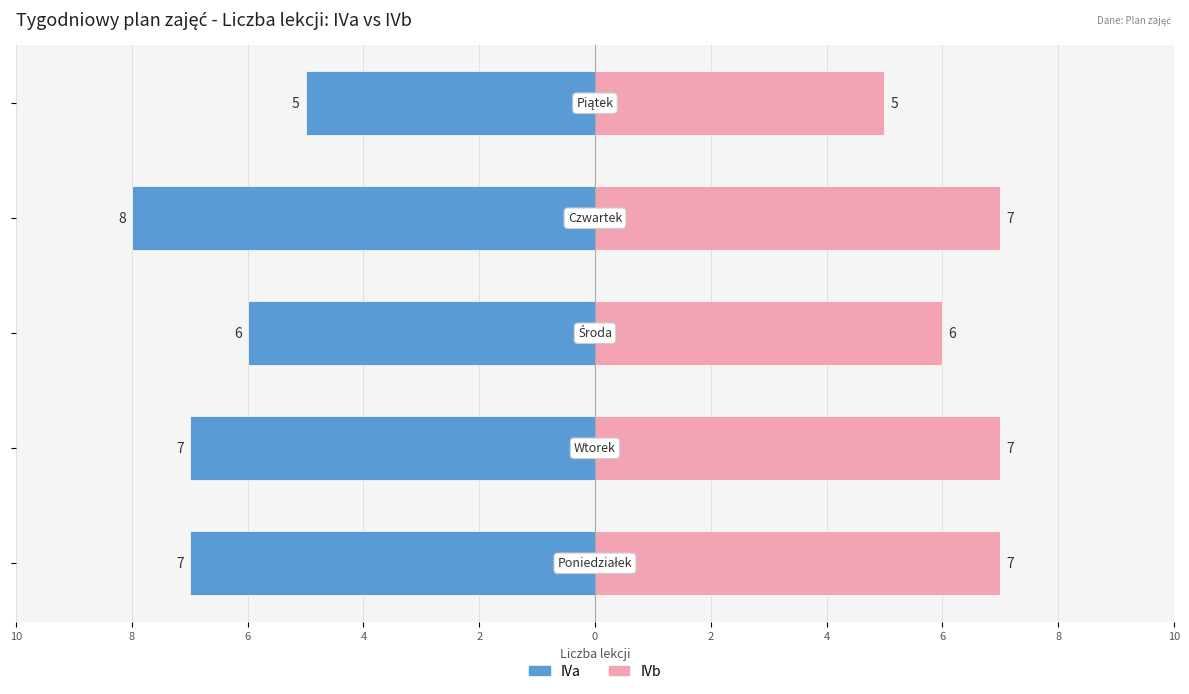

What is the highest value of the IVb series?

7